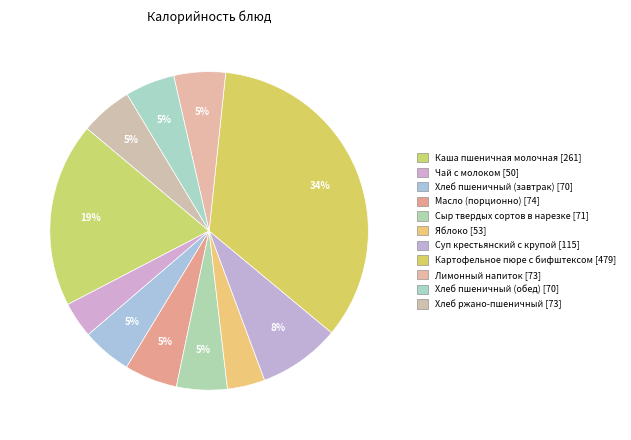

Is Сыр твердых сортов в нарезке the majority of the pie?

No